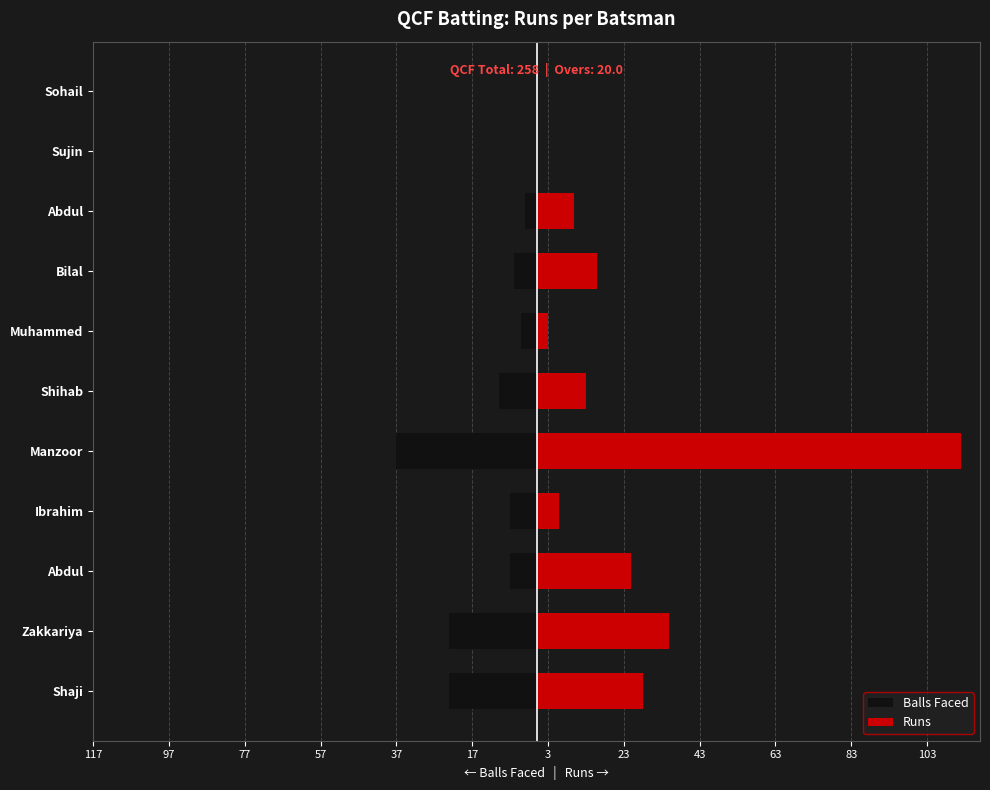

What is the spread (max minus min) of values at Ibrahim?

13